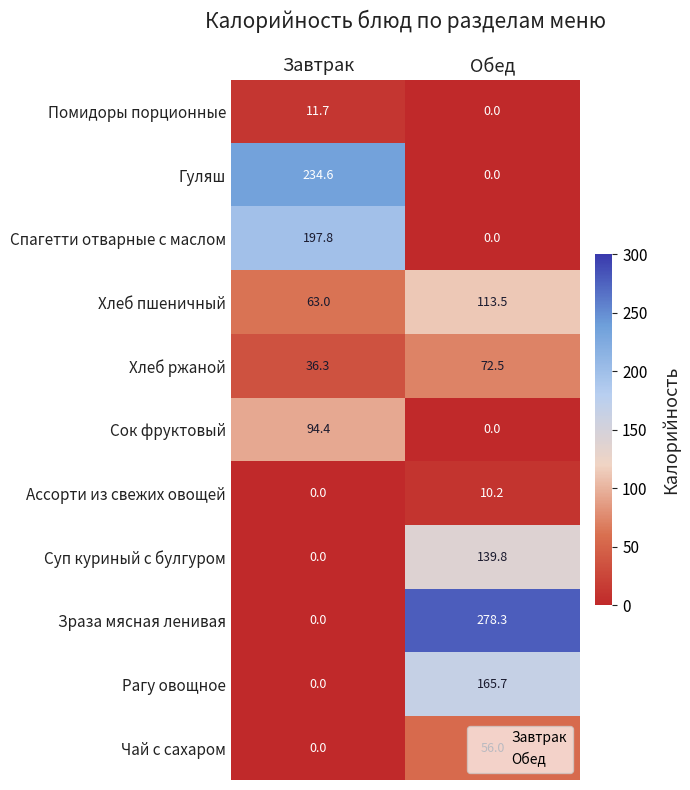

What is the approximate value of Хлеб ржаной at Завтрак?

36.3